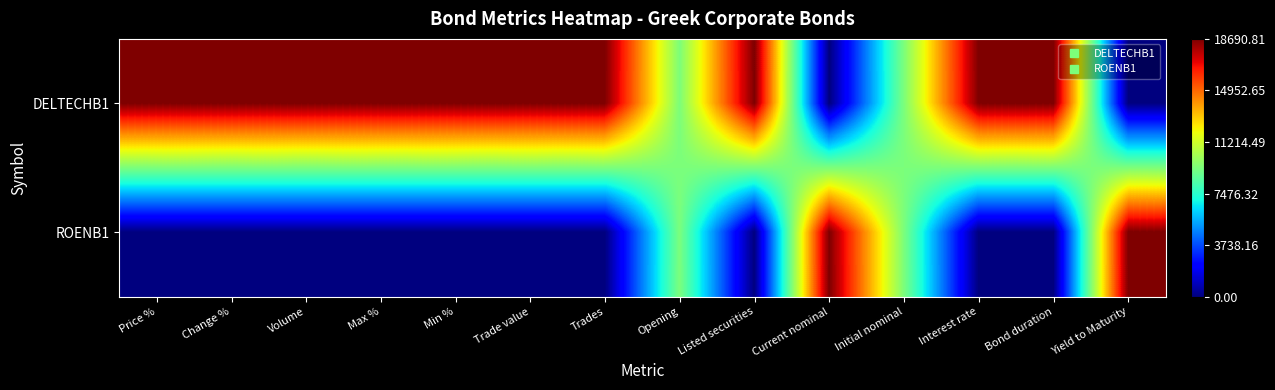

Rank the series by their average value, from lowest to highest.

ROENB1, DELTECHB1